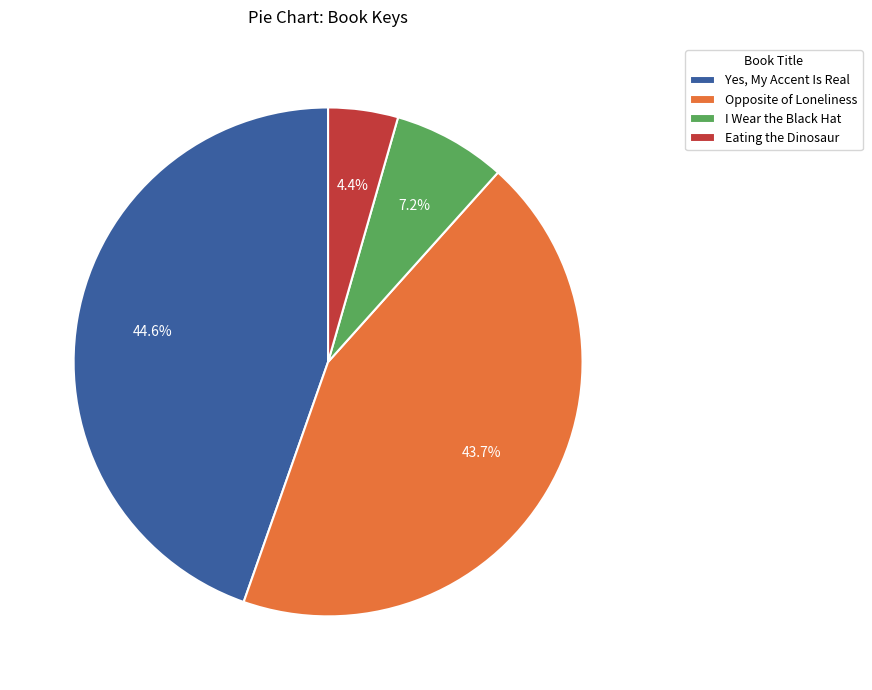

Between I Wear the Black Hat and Eating the Dinosaur, which is larger?

I Wear the Black Hat